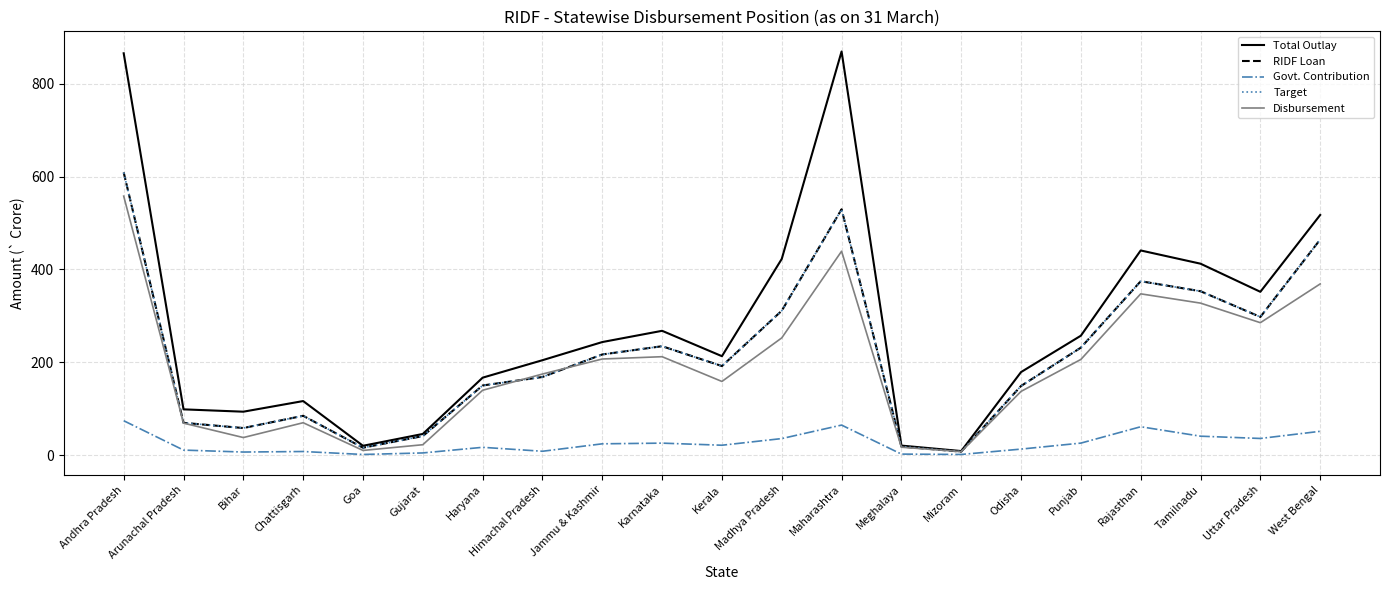

Read the Disbursement value at Arunachal Pradesh.

68.8